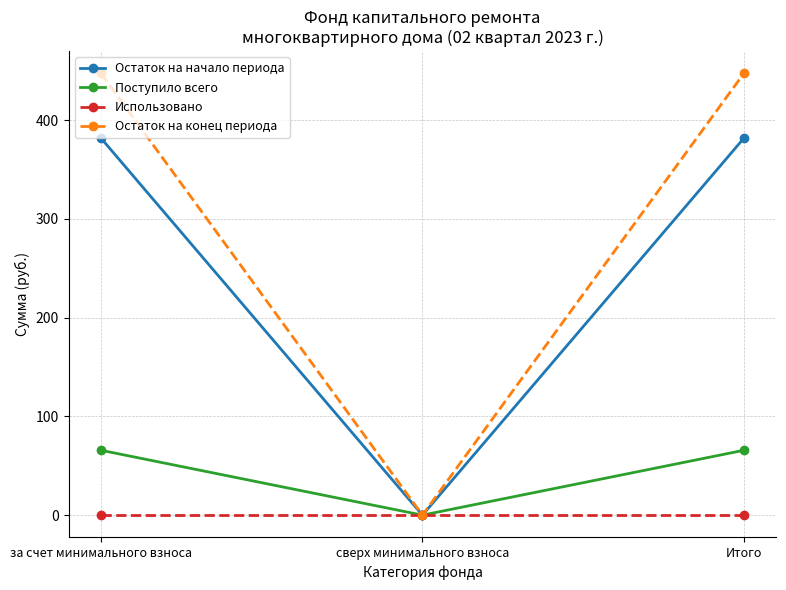

Read the Поступило всего value at за счет минимального взноса.

65.7